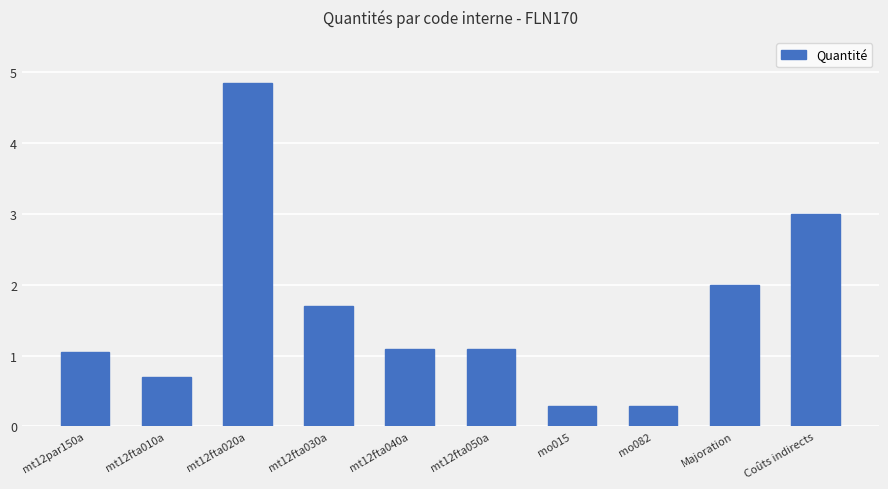

What is the minimum value shown in the chart?

0.3